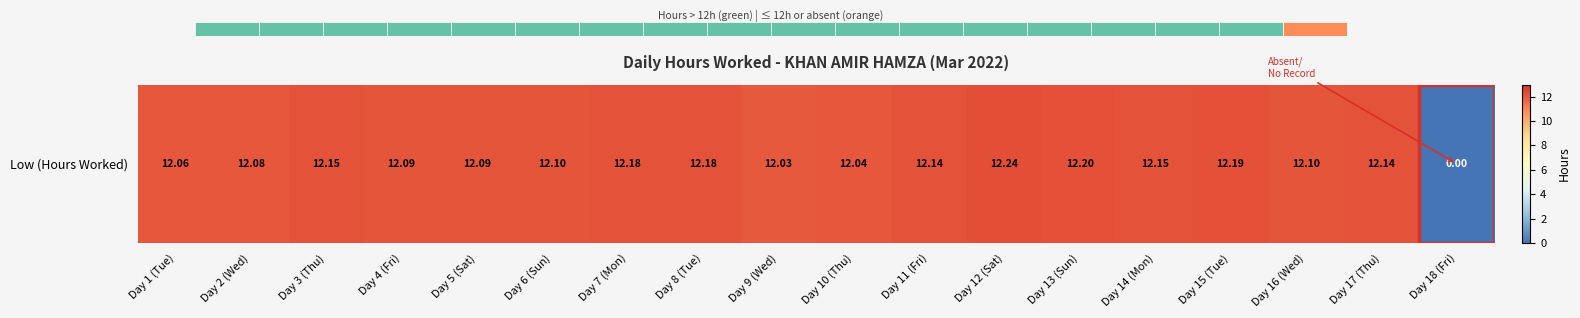

What is the change in value from Day 11 (Fri) to Day 13 (Sun)?

+0.1